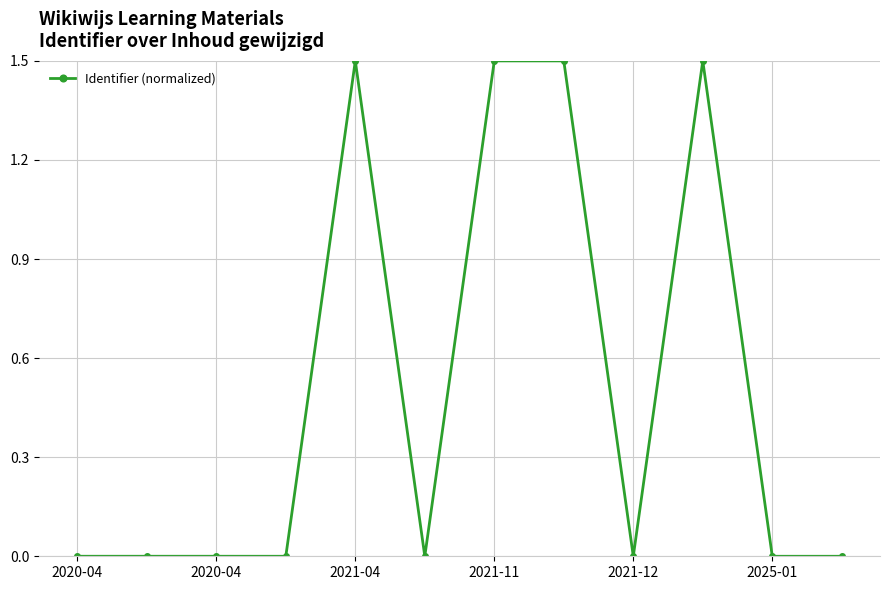

How many interior local peaks (higher than both neighbors) does the data have?

4